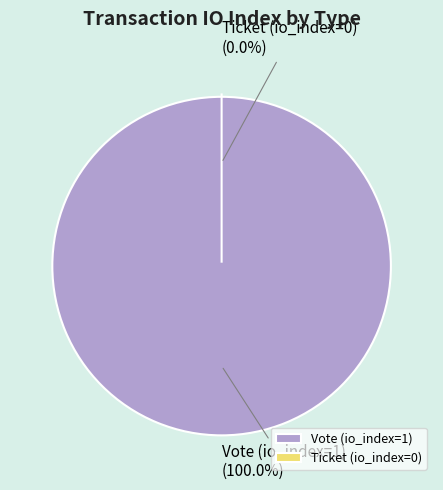

Which slice is the smallest?

Ticket (io_index=0)